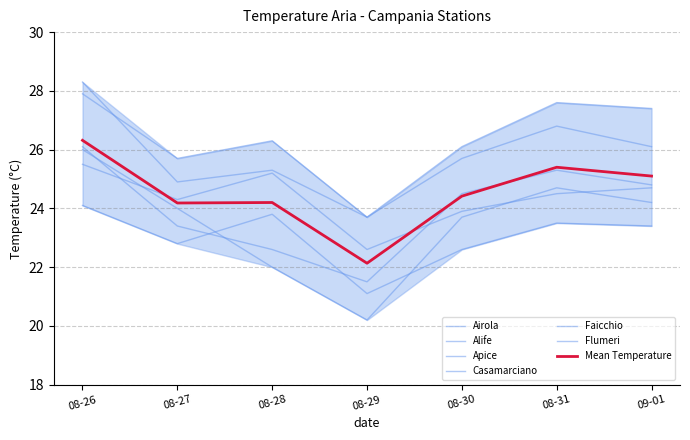

At which label does Faicchio first exceed 26?

08-26